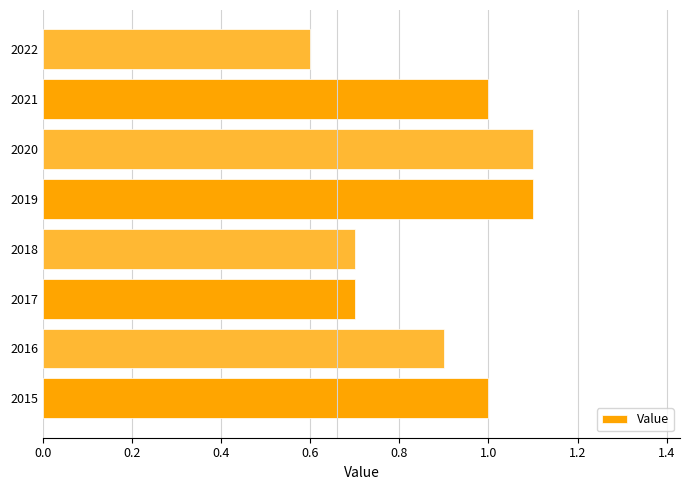

What is the difference between the maximum and minimum values?

0.5